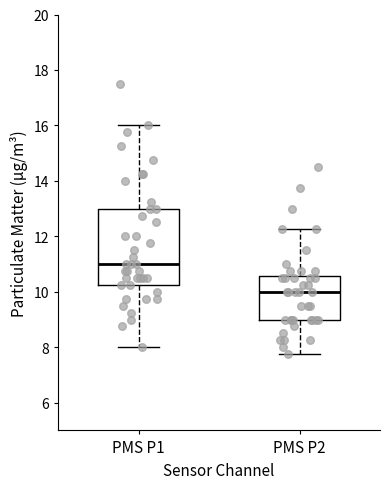

Where does the median line of the box for PMS P2 sit on the y-axis? The values are not printed on the chart, so give them approximately, as read against the axis.

10.0